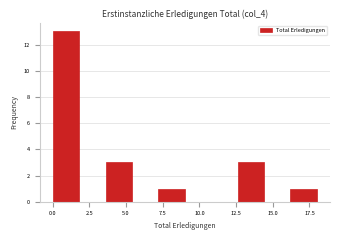

Around what value on the x-axis is the tallest bar? Give the approximate position of its centre, as read against the axis.

1.0